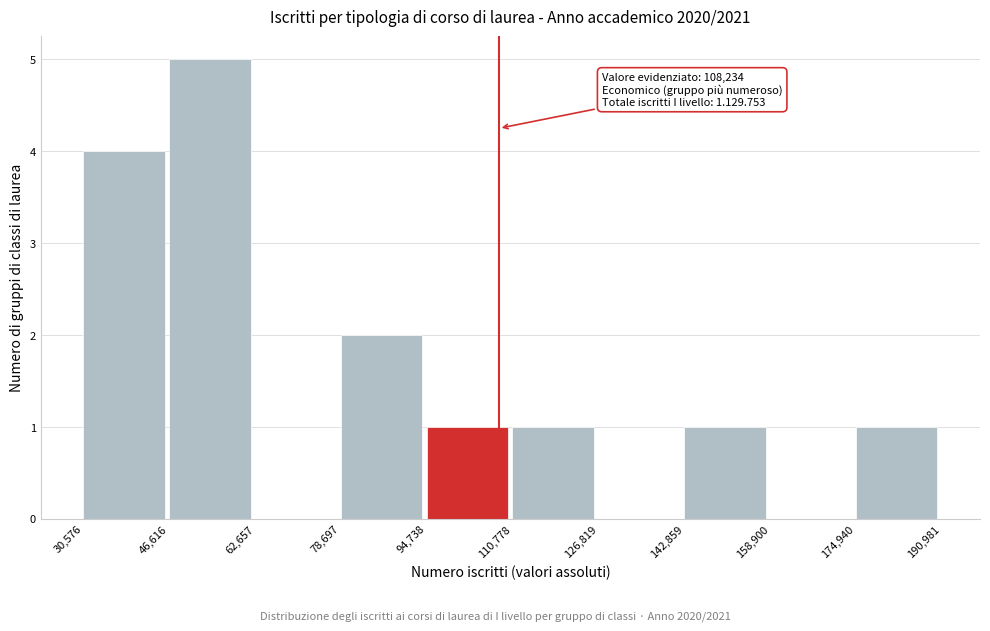

Which range on the x-axis has the tallest bar?

46,616 to 62,657